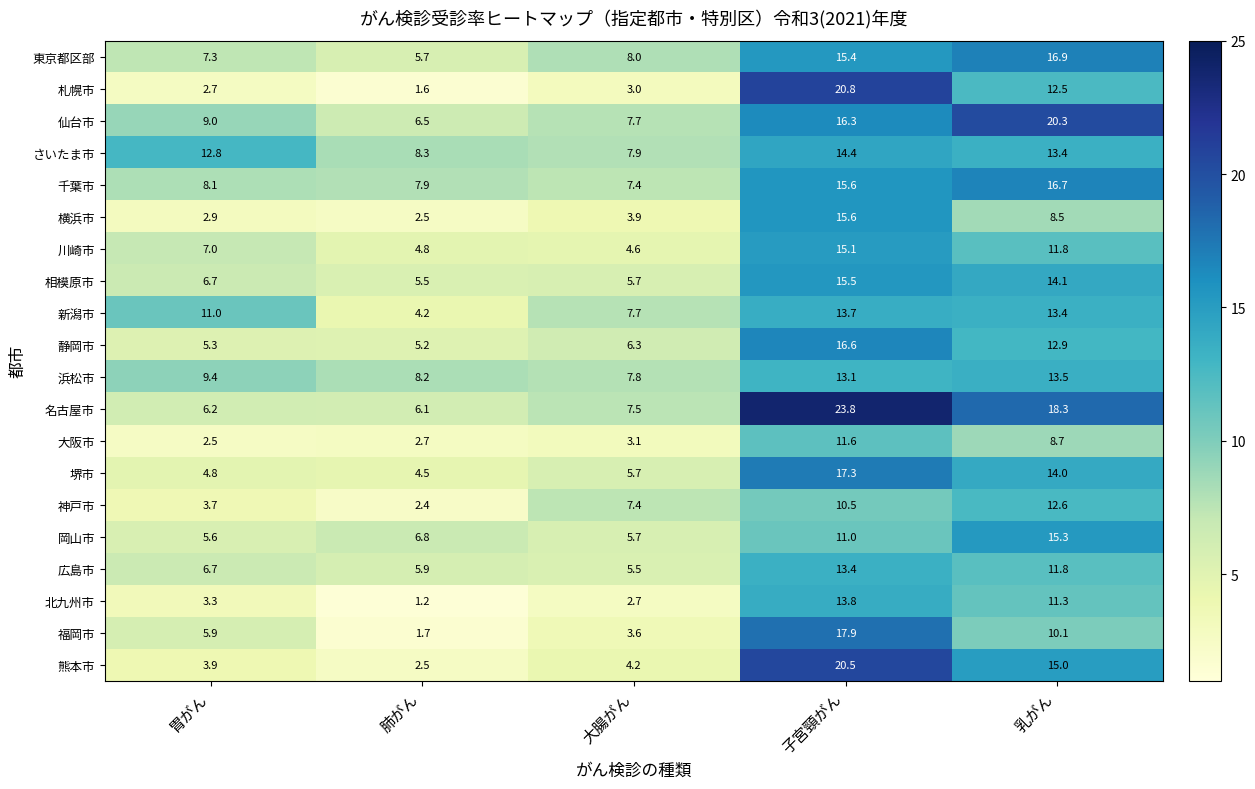

What is the average value of the 仙台市 series?

12.0